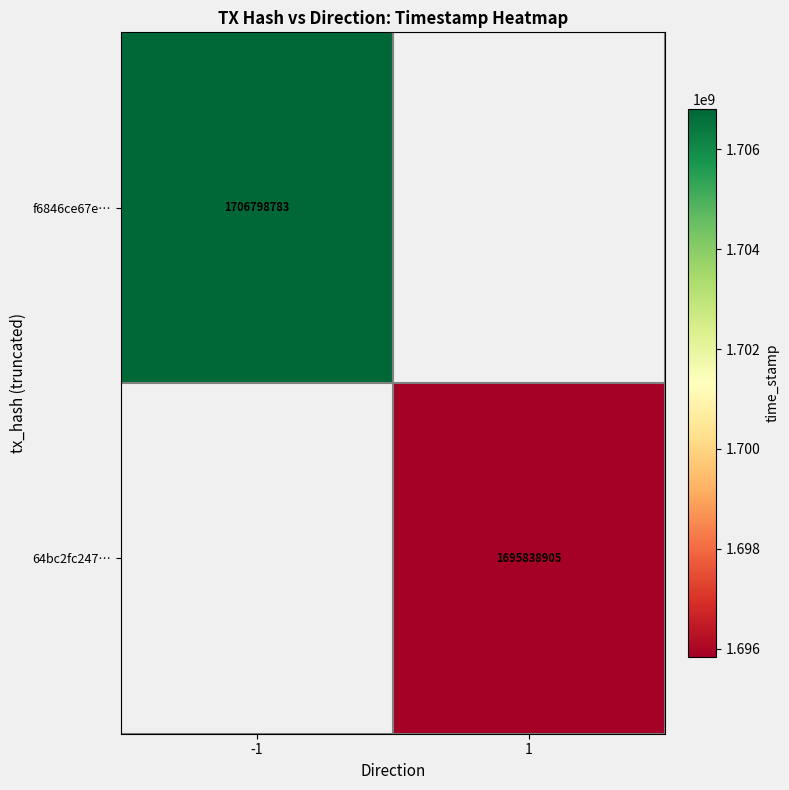

The value of 64bc2fc247… at 1 is 2805435639.6. True or false?

False